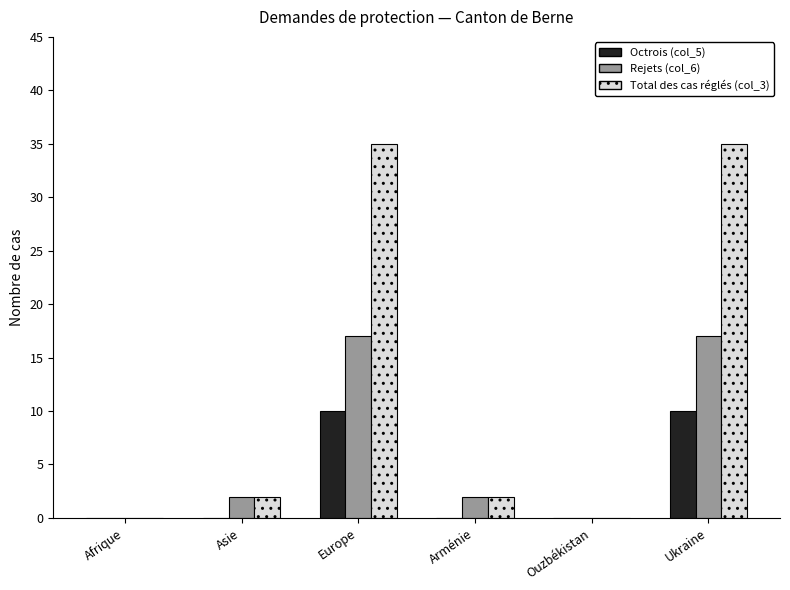

What is the maximum value shown in the chart?

35